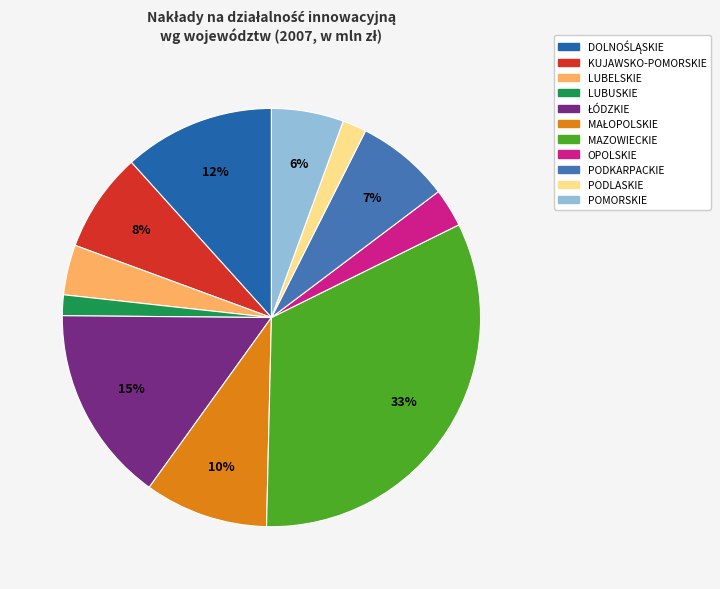

Does any single category account for the majority?

No